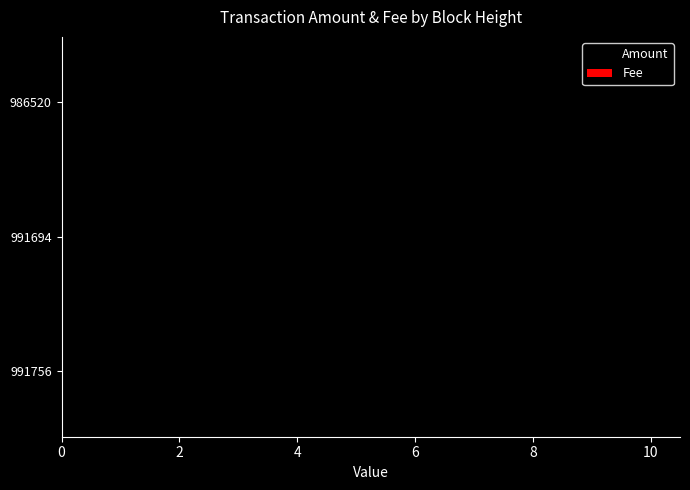

What is the maximum value shown in the chart?

10.0